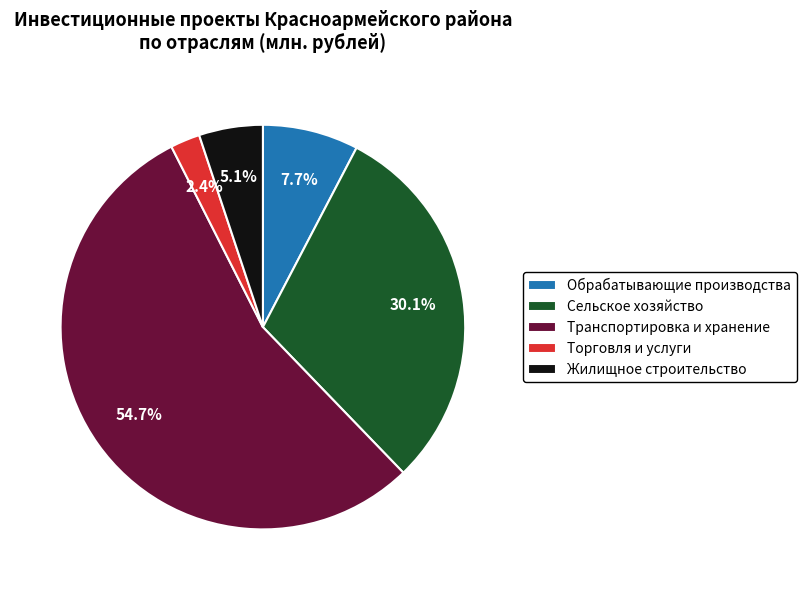

What percentage is the Сельское хозяйство slice, to the nearest percent?

30%